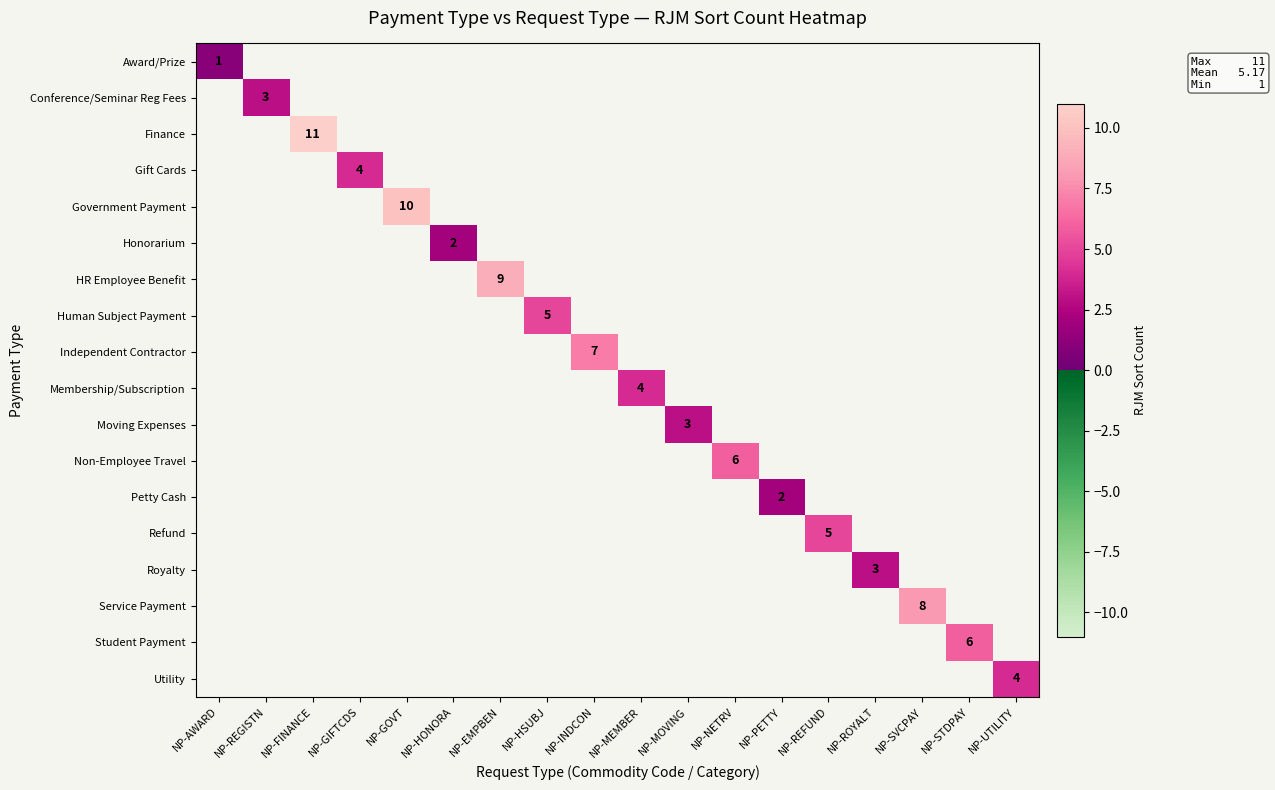

Rank the series at NP-EMPBEN from lowest to highest value.

Award/Prize, Conference/Seminar Reg Fees, Finance, Gift Cards, Government Payment, Honorarium, HR Employee Benefit, Human Subject Payment, Independent Contractor, Membership/Subscription, Moving Expenses, Non-Employee Travel, Petty Cash, Refund, Royalty, Service Payment, Student Payment, Utility